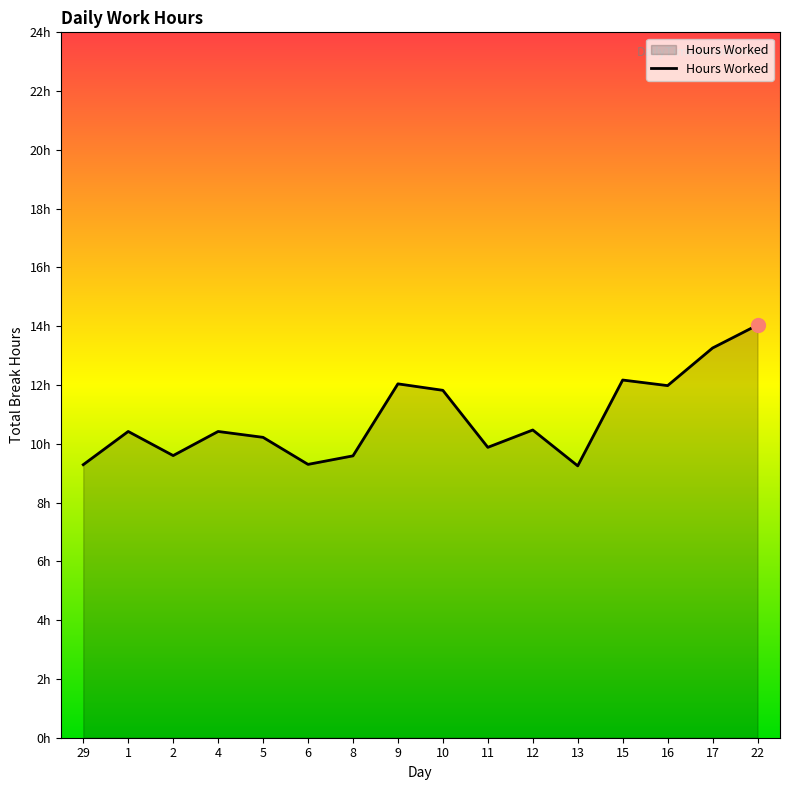

At which label does the data first exceed 10?

1